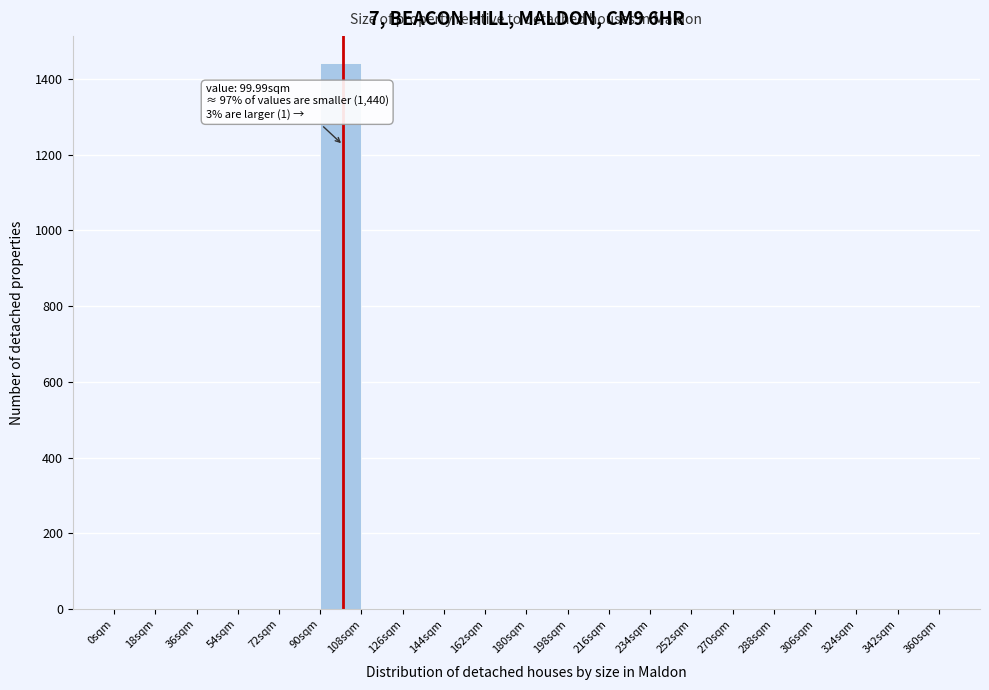

Which range on the x-axis has the tallest bar?

90 to 108